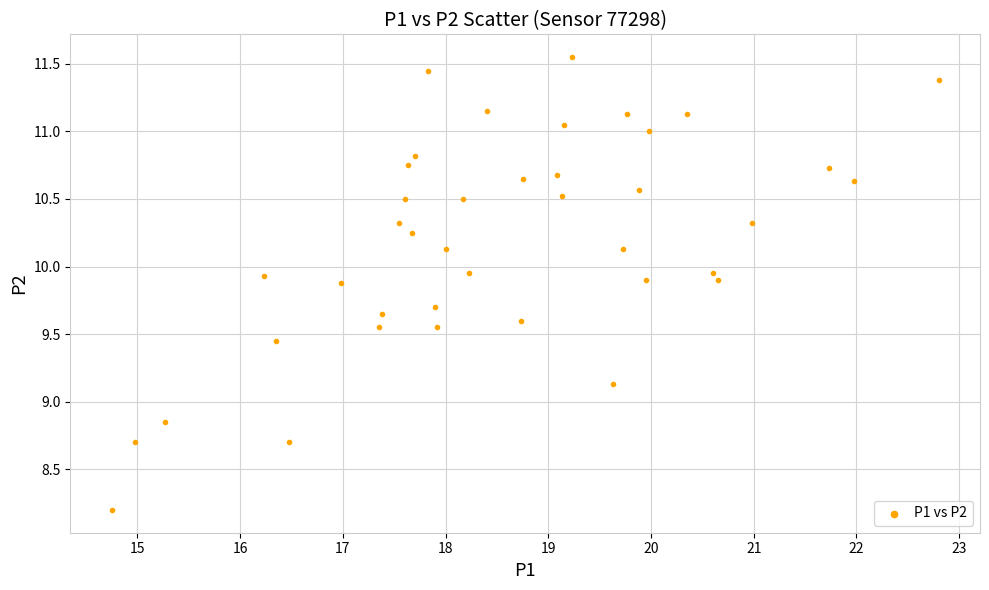

What is the range of X values (max minus min)?

8.1